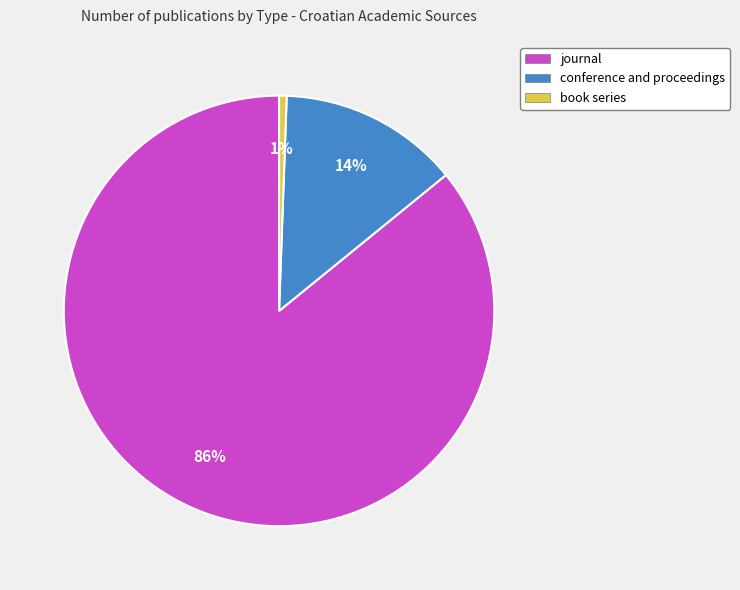

Rank the categories by value from lowest to highest.

book series, conference and proceedings, journal